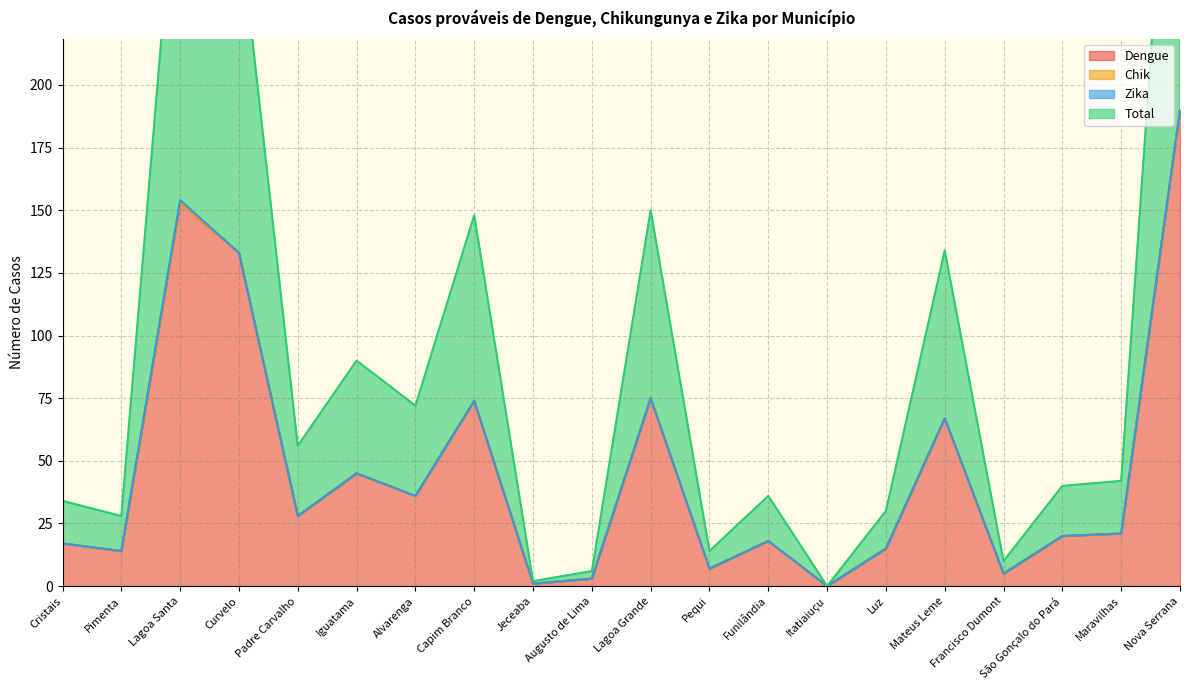

In Dengue, how many points are lower than both neighbors (excluding endpoints)?

7